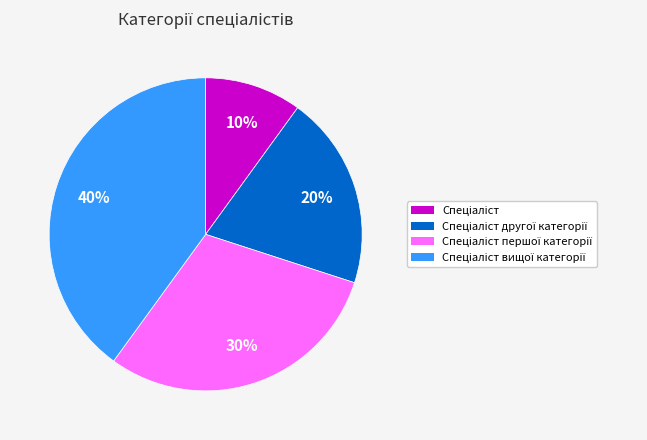

To the nearest percent, what is the difference between the largest and smallest slice percentages?

30%